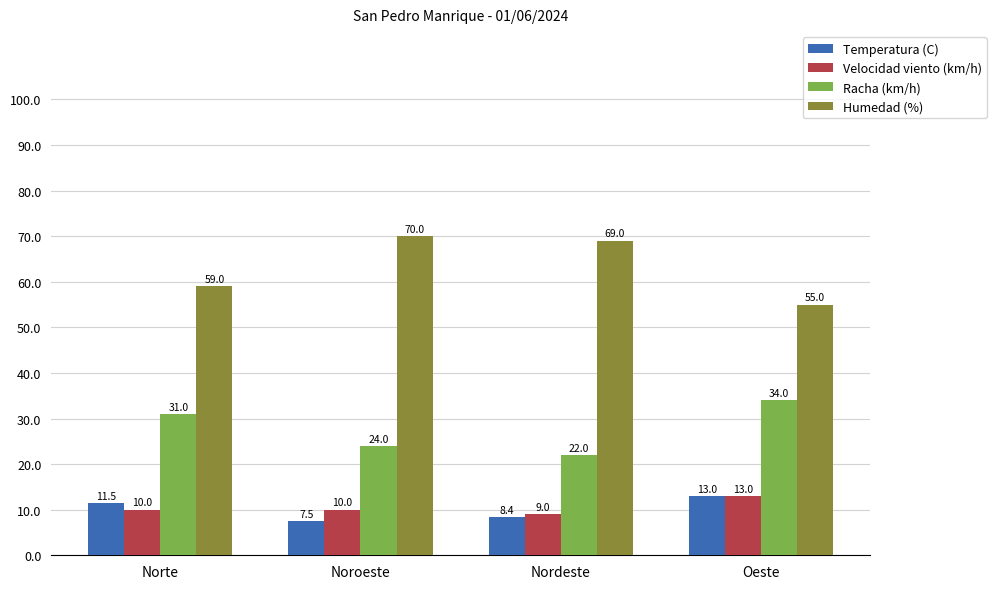

Reading left to right, transcribe all the data shown in this chart.

Temperatura (C): 11.5	7.5	8.4	13.0
Velocidad viento (km/h): 10.0	10.0	9.0	13.0
Racha (km/h): 31.0	24.0	22.0	34.0
Humedad (%): 59.0	70.0	69.0	55.0